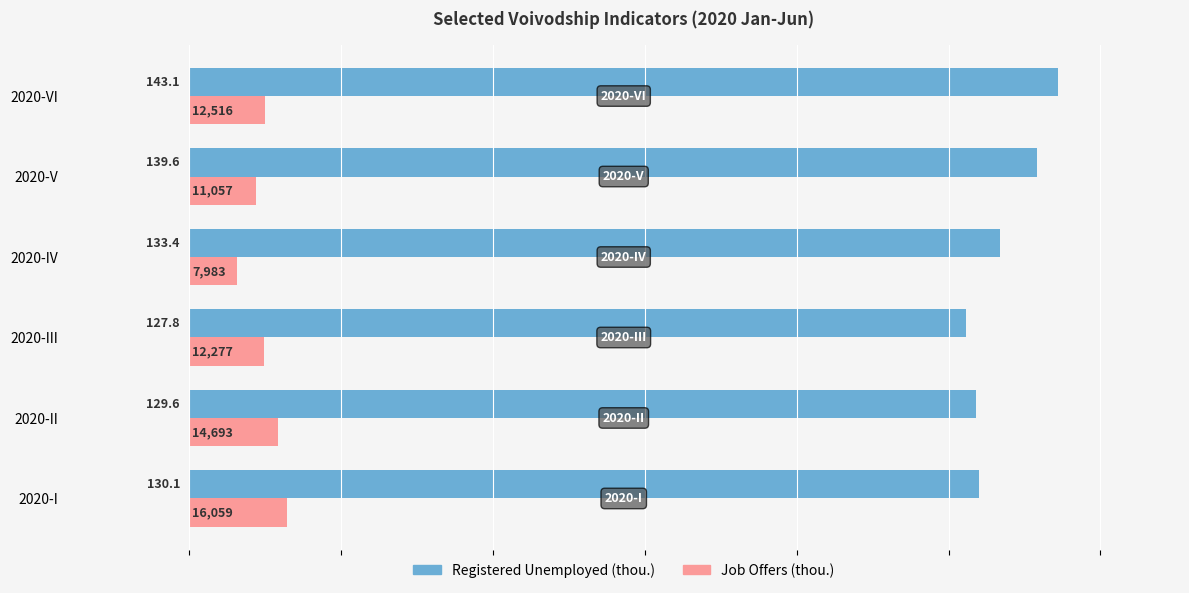

Which series has the largest range (max minus min)?

Registered Unemployed (thou.)